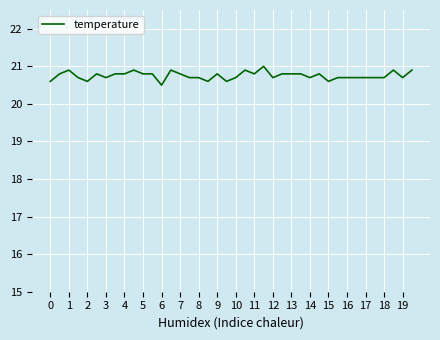

What is the smallest value displayed?

20.5